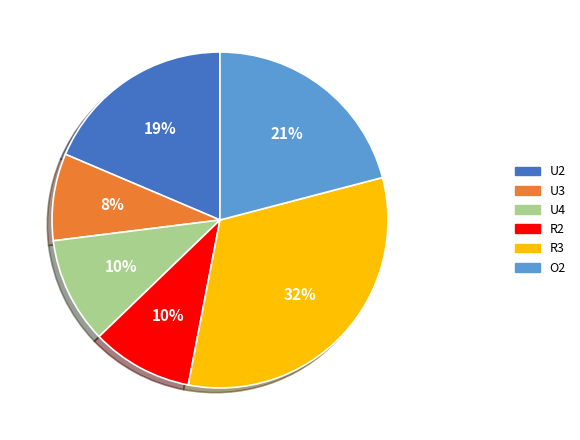

Combined, do R3 and U3 account for over 50%?

No